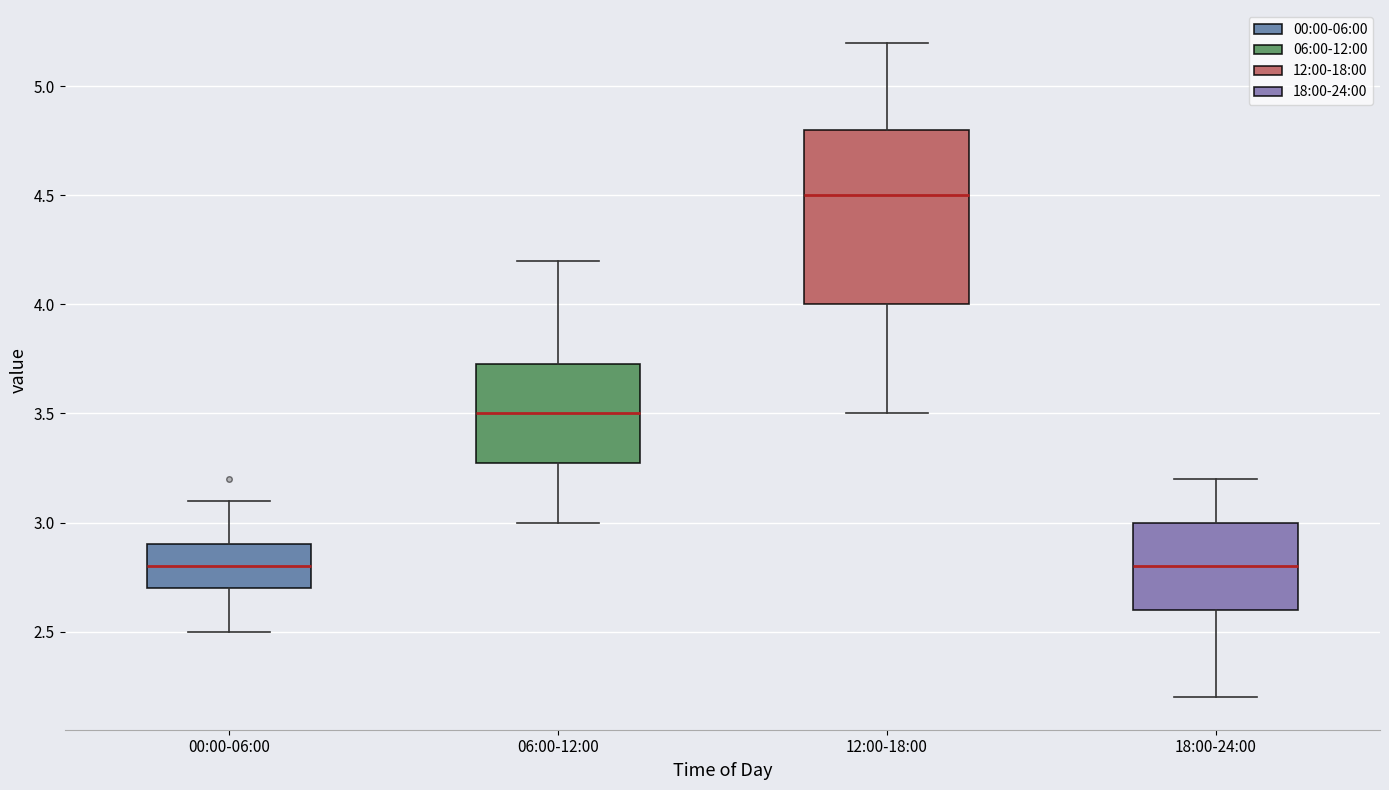

Reading left to right, transcribe this box plot: for each box, give where its median line is, the range the box spans, and where its two whiskers end, as read against the y-axis. The values are not printed on the chart, so give them approximately, as read against the axis.

00:00-06:00: median 2.80, box 2.70 to 2.90, whiskers 2.50 to 3.10
06:00-12:00: median 3.50, box 3.30 to 3.75, whiskers 3.00 to 4.20
12:00-18:00: median 4.50, box 4.00 to 4.80, whiskers 3.50 to 5.20
18:00-24:00: median 2.80, box 2.60 to 3.00, whiskers 2.20 to 3.20